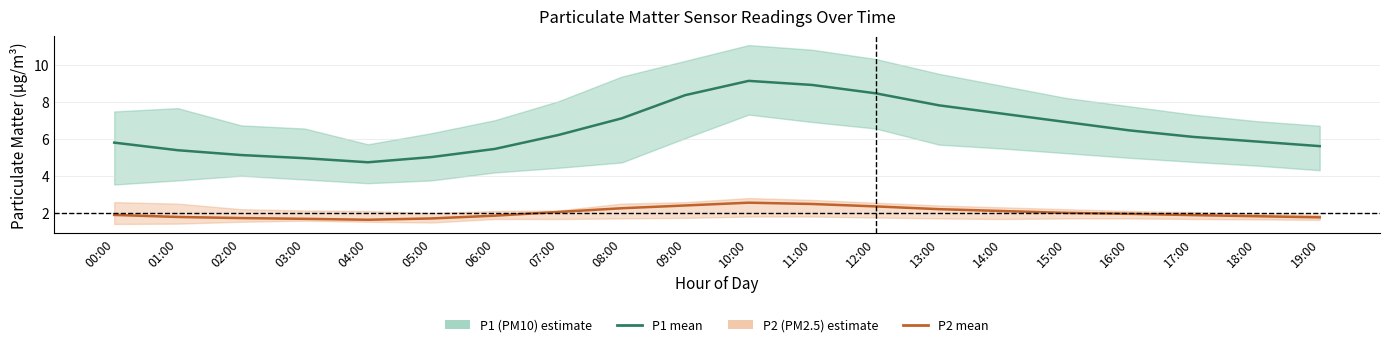

List the labels in order of P2 (PM2.5) mean value, largest first.

10:00, 11:00, 09:00, 12:00, 08:00, 13:00, 14:00, 07:00, 15:00, 16:00, 00:00, 17:00, 06:00, 18:00, 01:00, 19:00, 02:00, 05:00, 03:00, 04:00